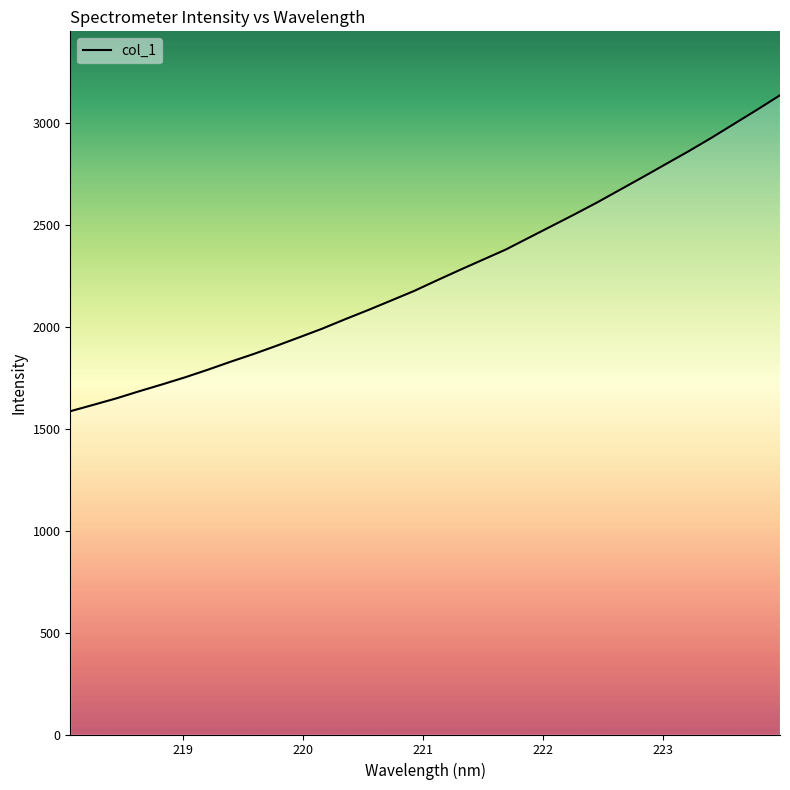

What is the greatest value displayed?

3136.3